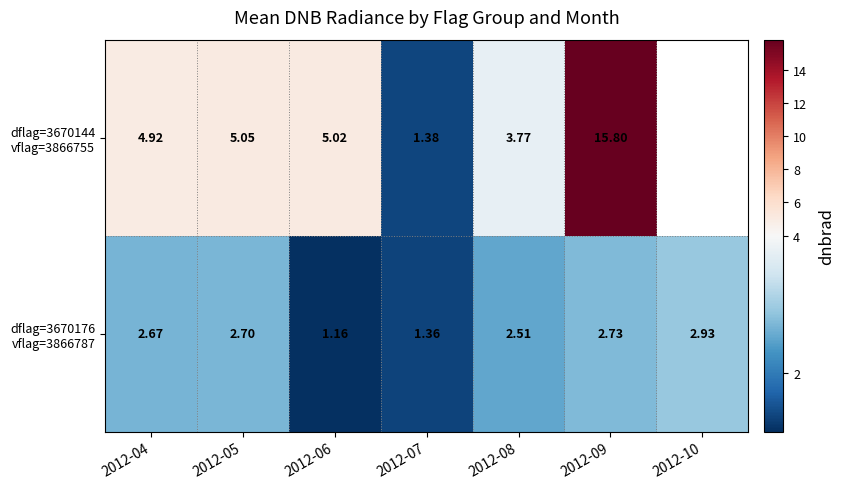

At how many categories does at least one series exceed 11?

1